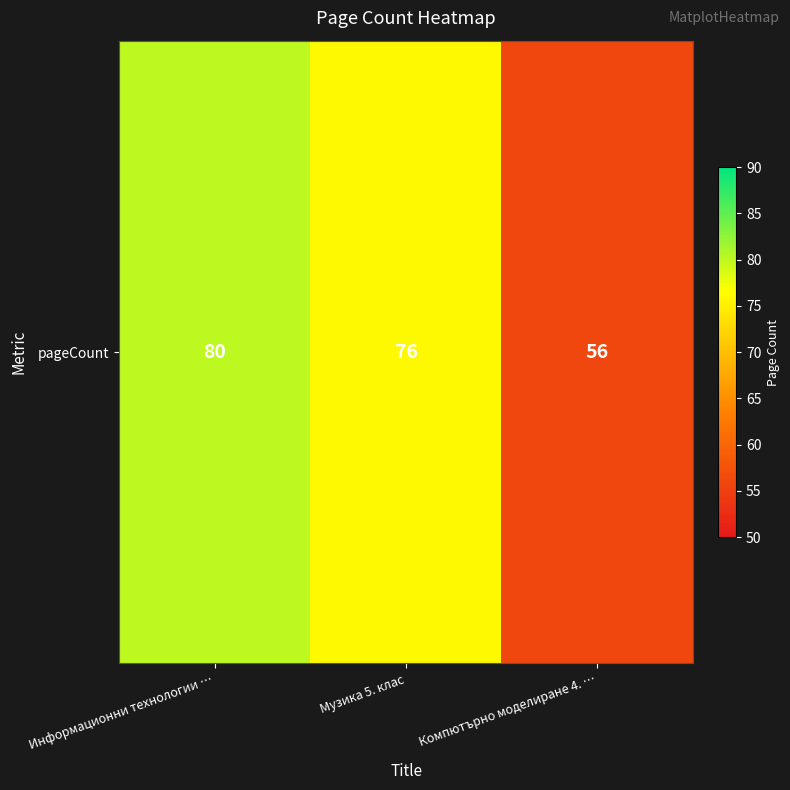

Where does the data first go above 76?

Информационни технологии …